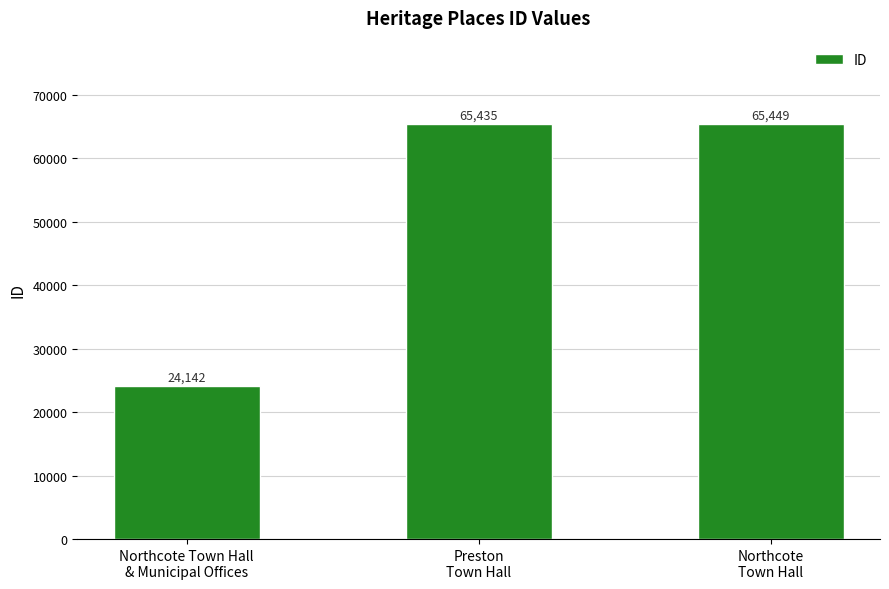

Rank the categories by value from highest to lowest.

Northcote
Town Hall, Preston
Town Hall, Northcote Town Hall
& Municipal Offices